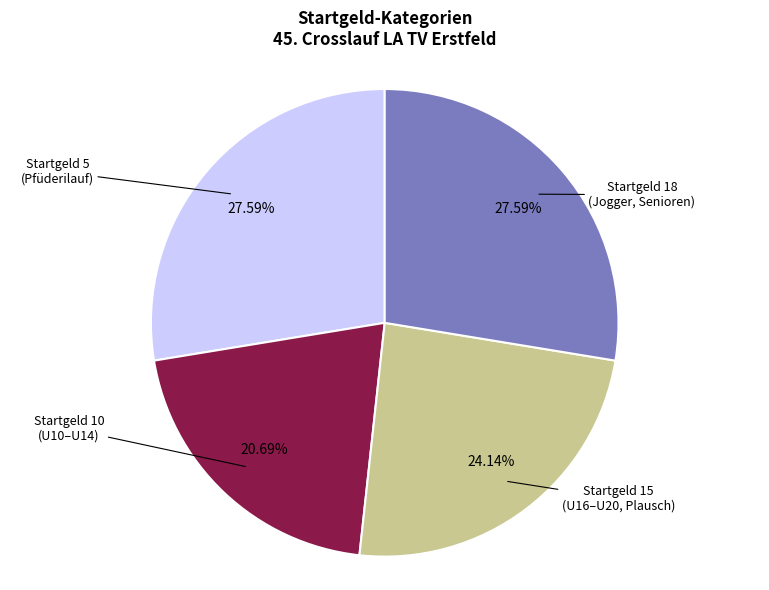

Is there any slice that represents more than half of the pie?

No